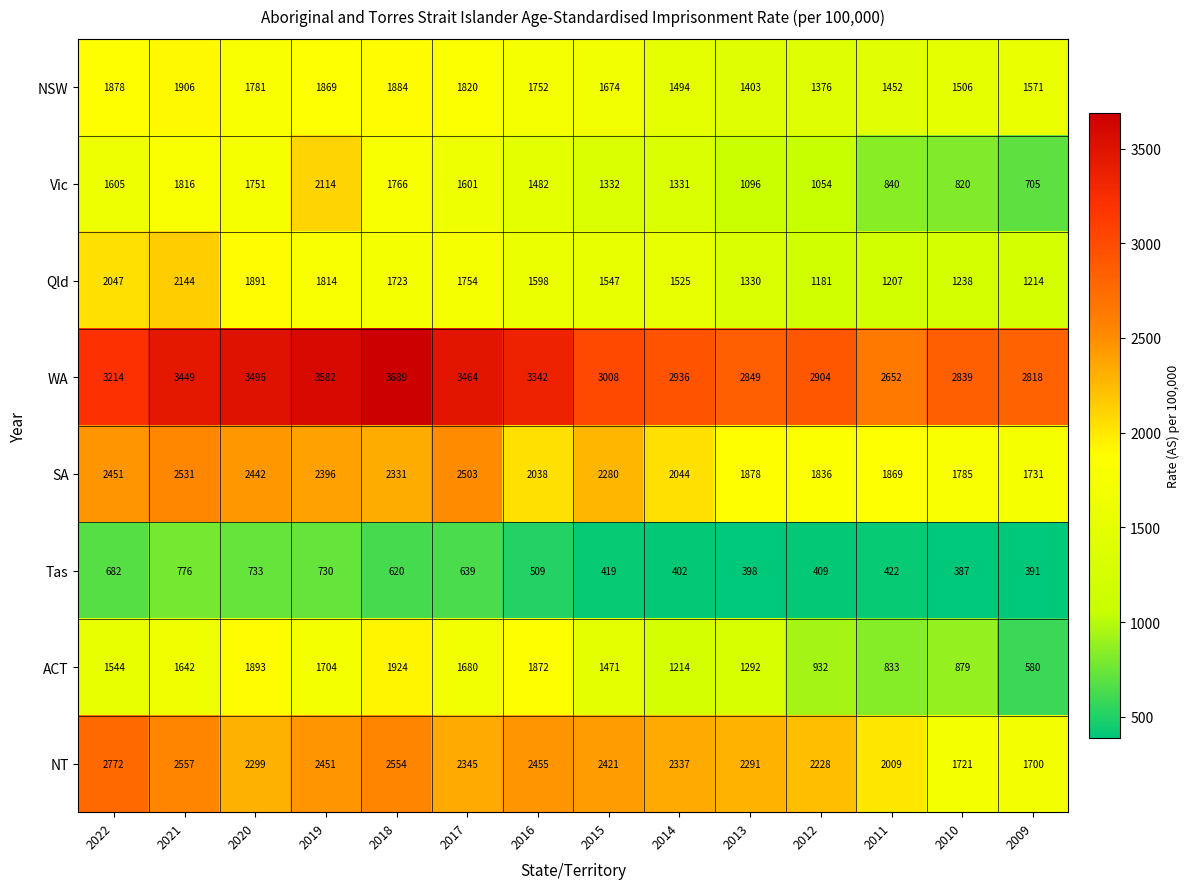

At which category does the chart reach its peak across all series?

2018